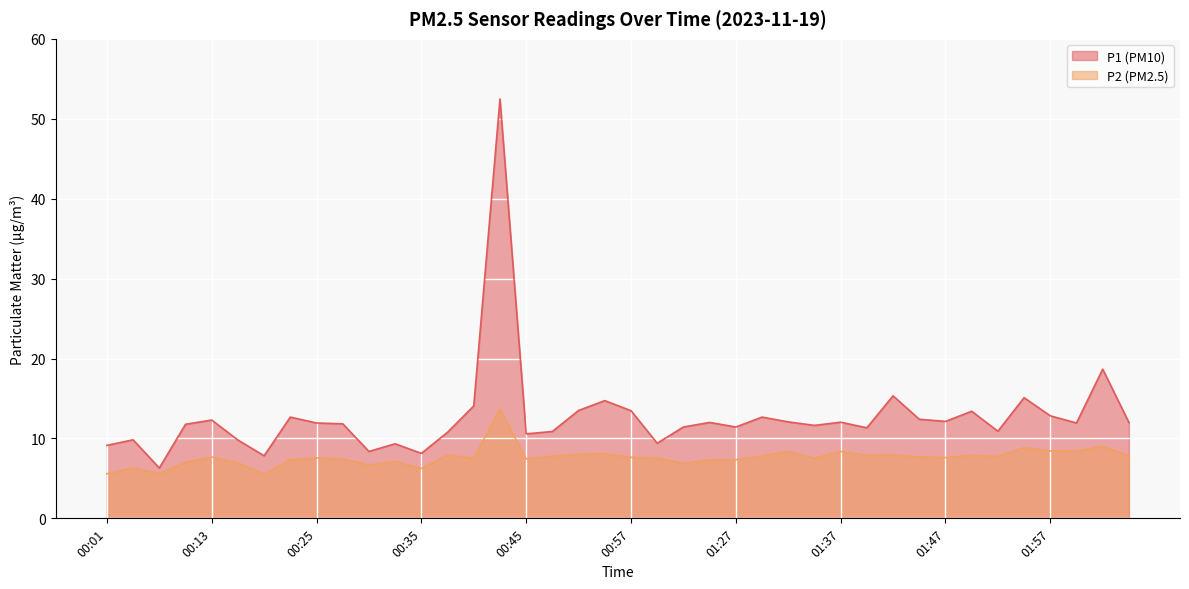

What is the difference between the maximum and minimum values in the P1 series?

46.2